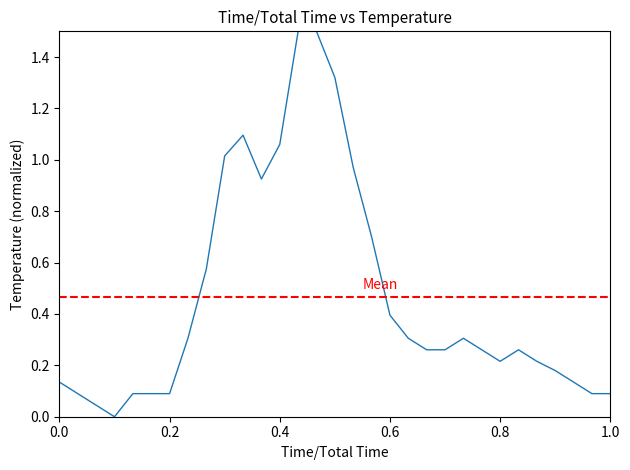

How many points are lower than both their immediate neighbors (excluding endpoints)?

3